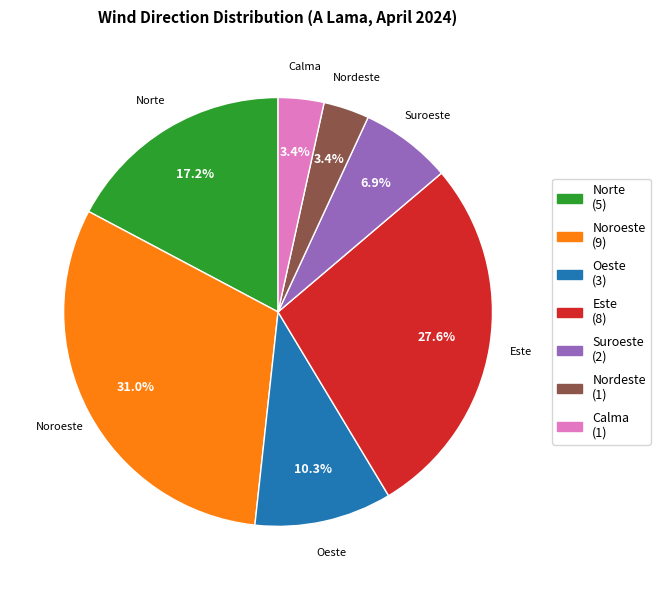

Do Noroeste and Nordeste together represent more than half of the pie?

No